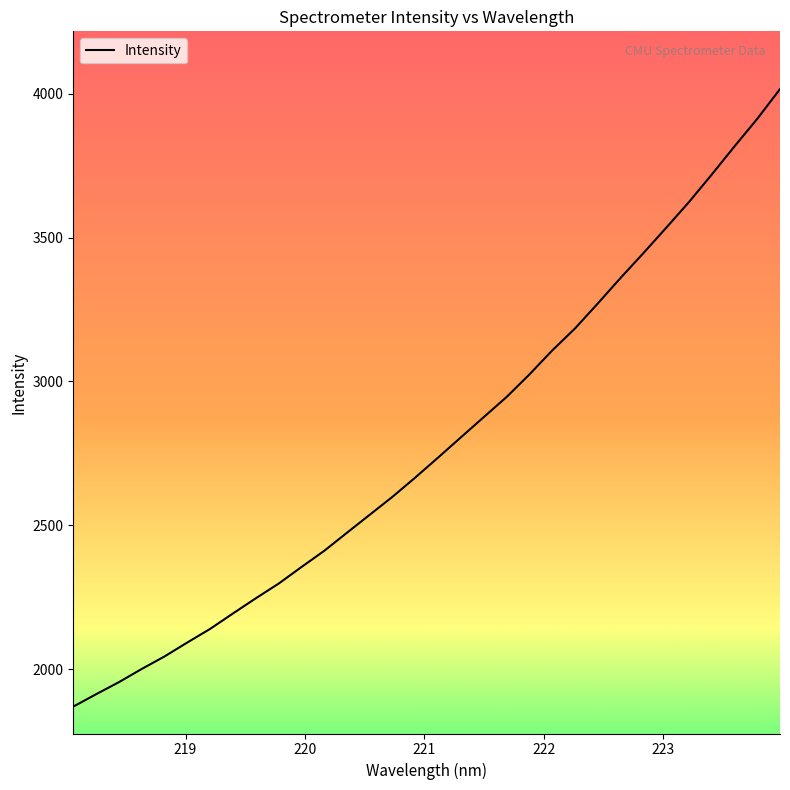

What is the difference between the maximum and minimum values?

2147.0